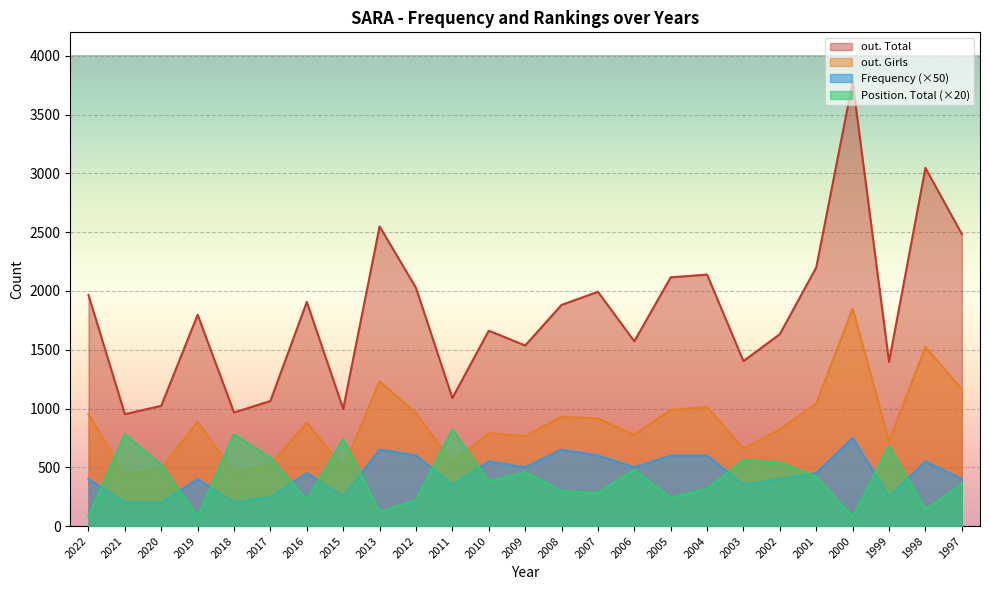

Which label corresponds to the largest value in the chart?

2000